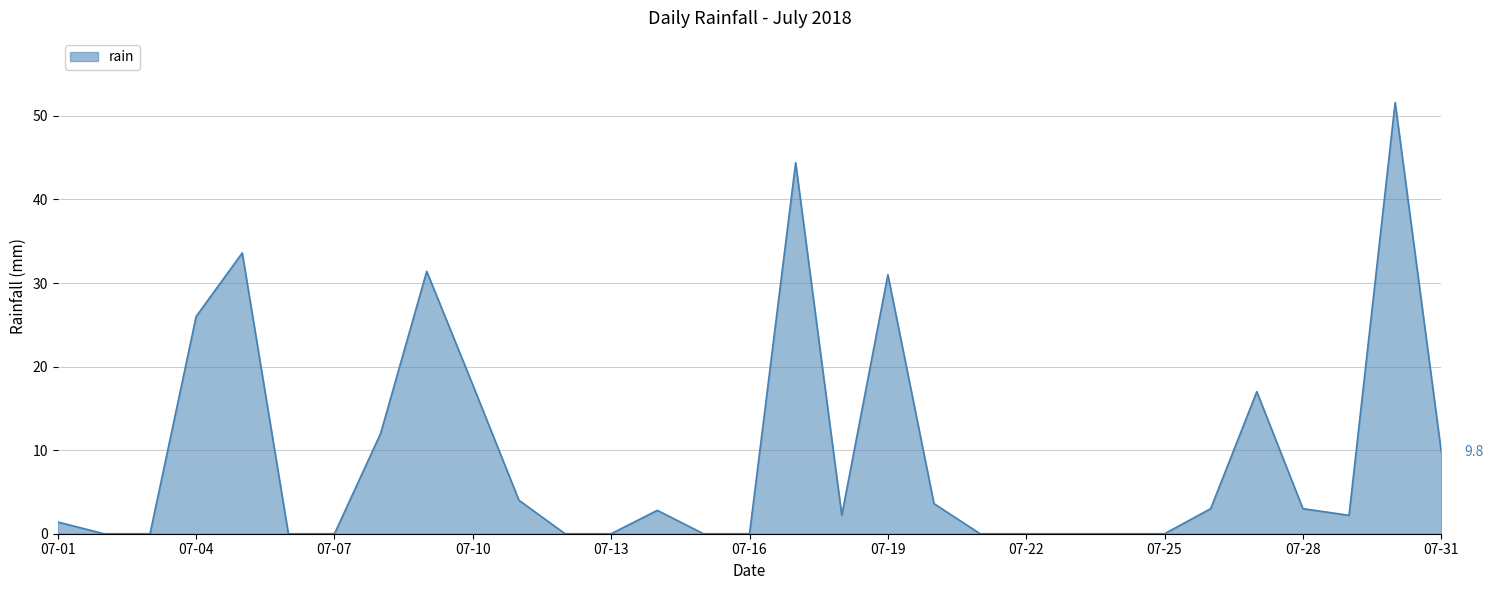

What is the maximum value shown in the chart?

51.6